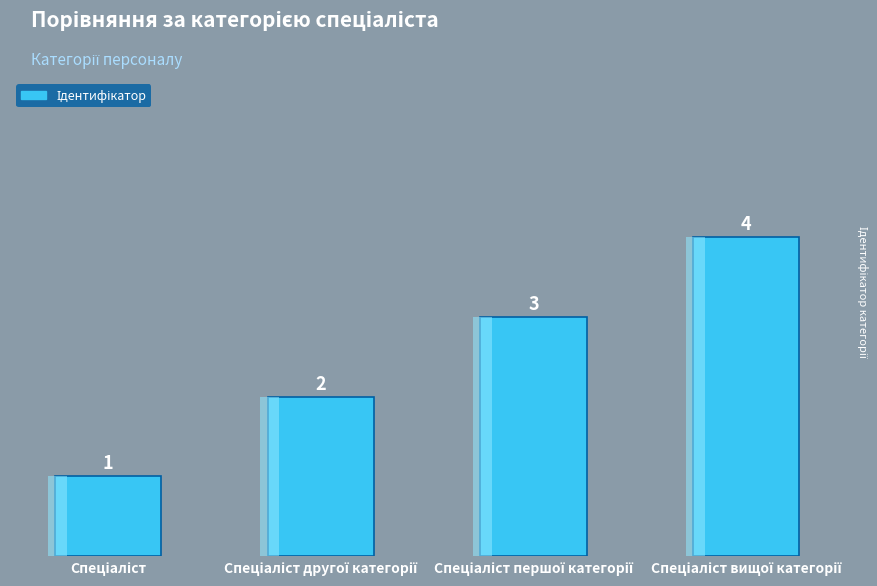

What is the difference between the maximum and minimum values?

3